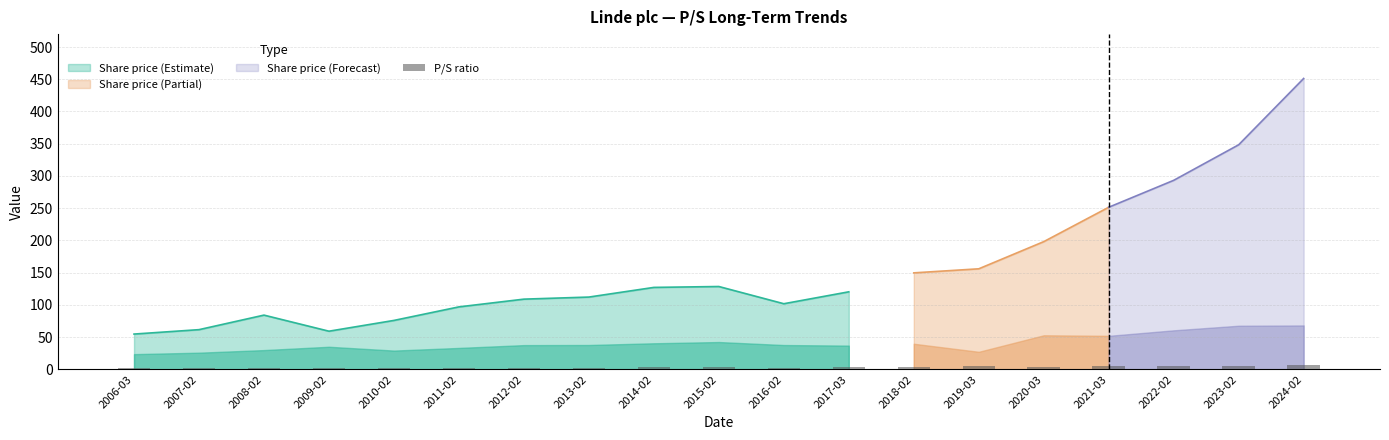

At which category does the chart reach its minimum across all series?

2009-02